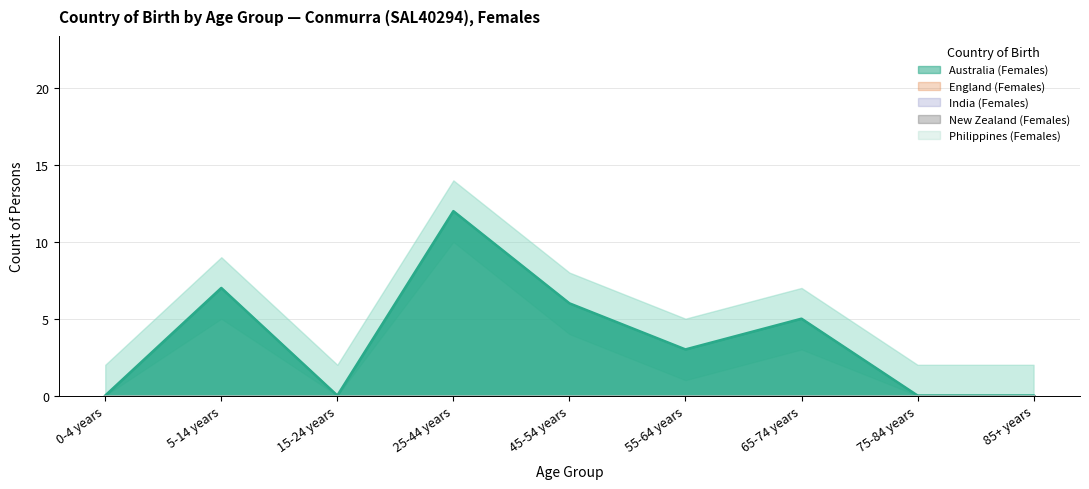

Which series has the widest spread of values?

Australia (Females)